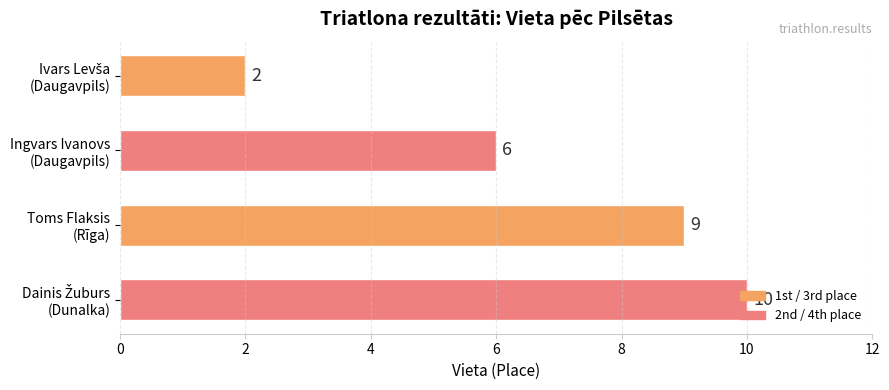

What is the average value?

7